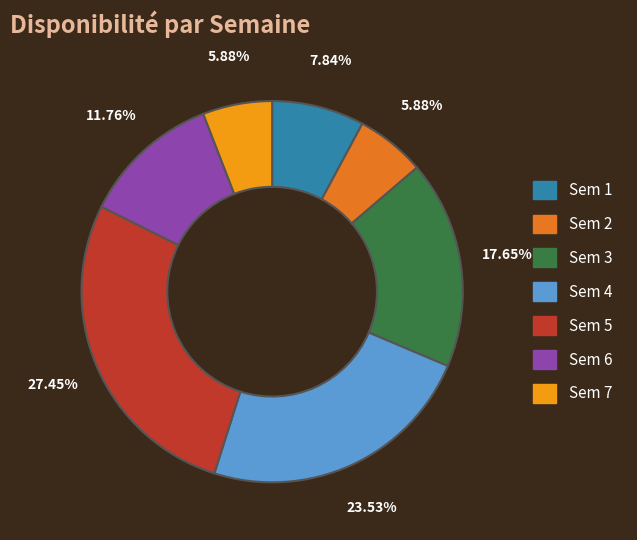

To the nearest percent, what is the difference between the Sem 6 and Sem 2 slice percentages?

6%